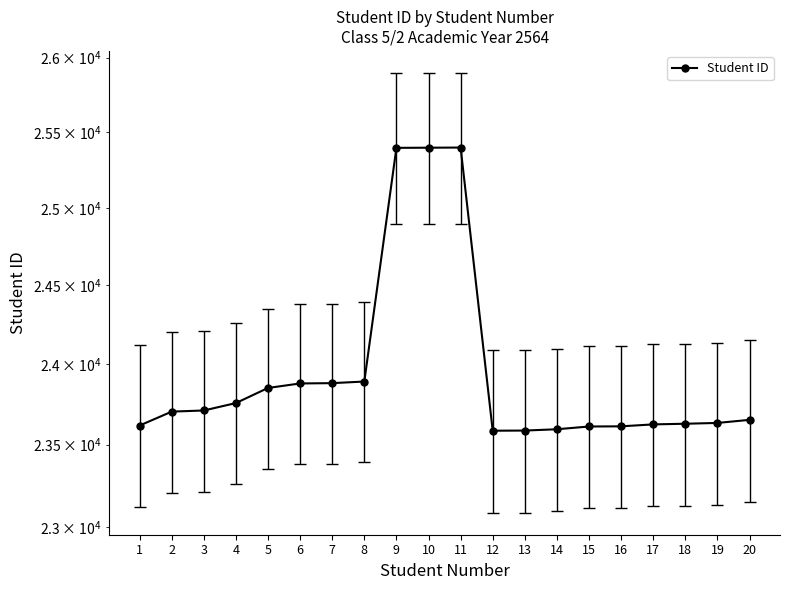

Where is the data nearest to the value 24491?

8